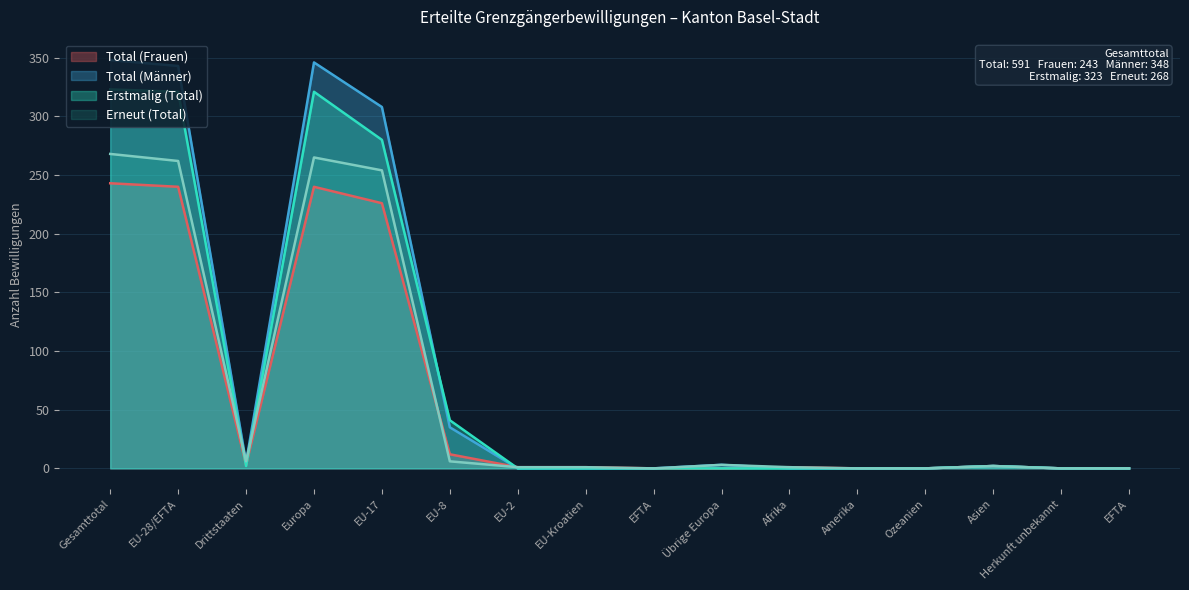

The Erneut (Total) series shows 2 at Übrige Europa. True or false?

False